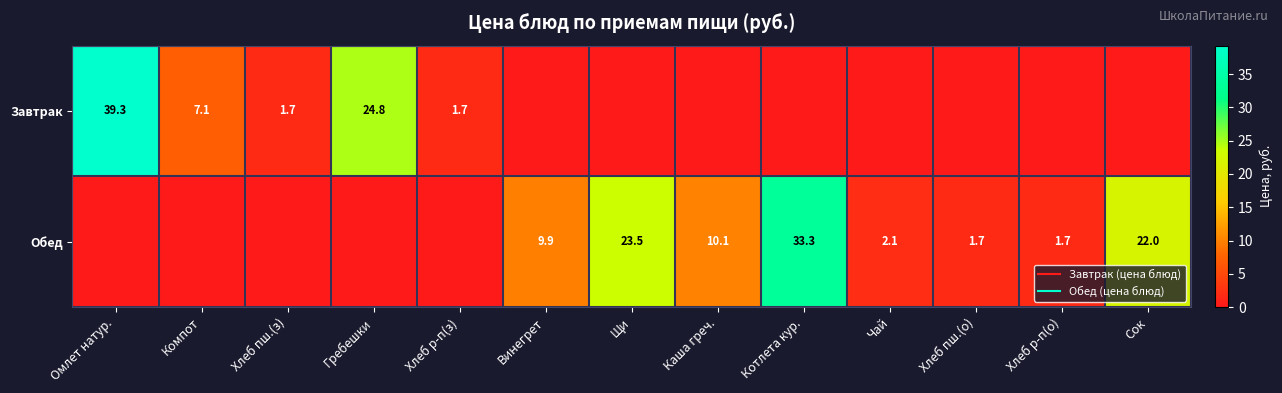

How many values in the Обед series are below 1?

5